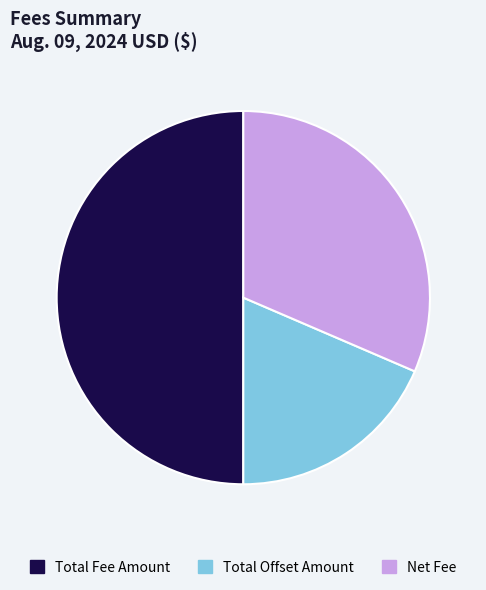

Rank the categories by value from highest to lowest.

Total Fee Amount, Net Fee, Total Offset Amount